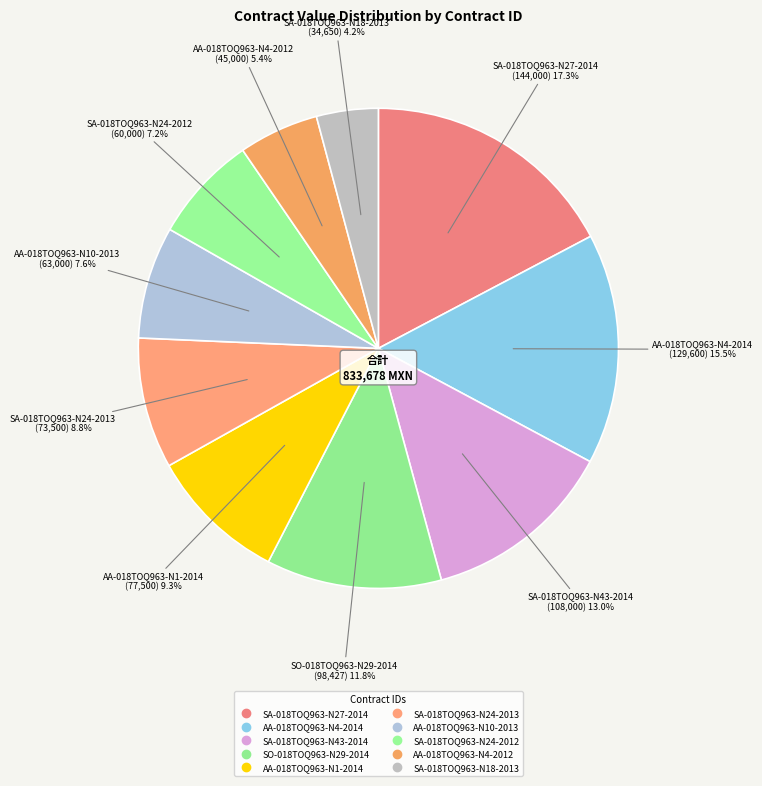

How many segments does this pie chart have?

10